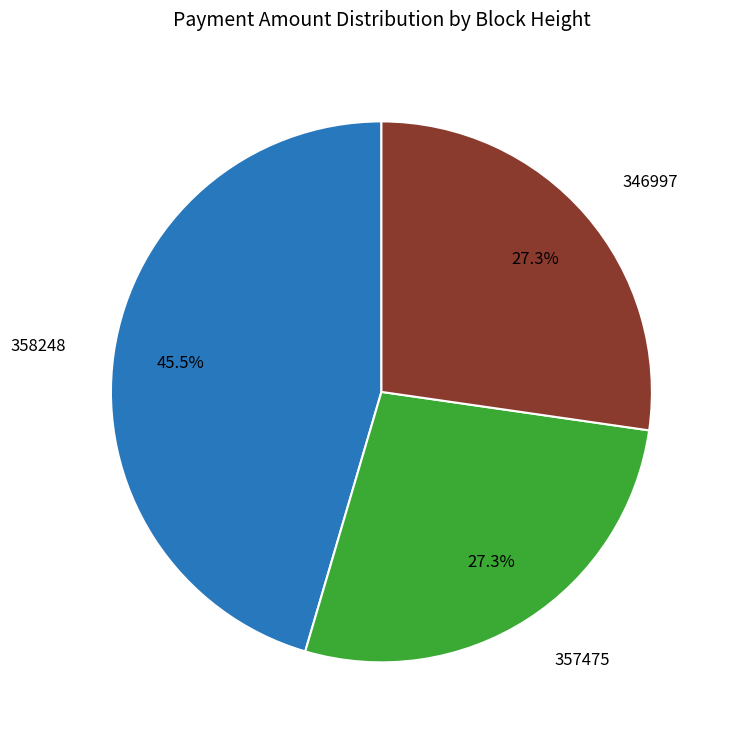

To the nearest percent, what is the combined percentage of 358248 and 346997?

73%